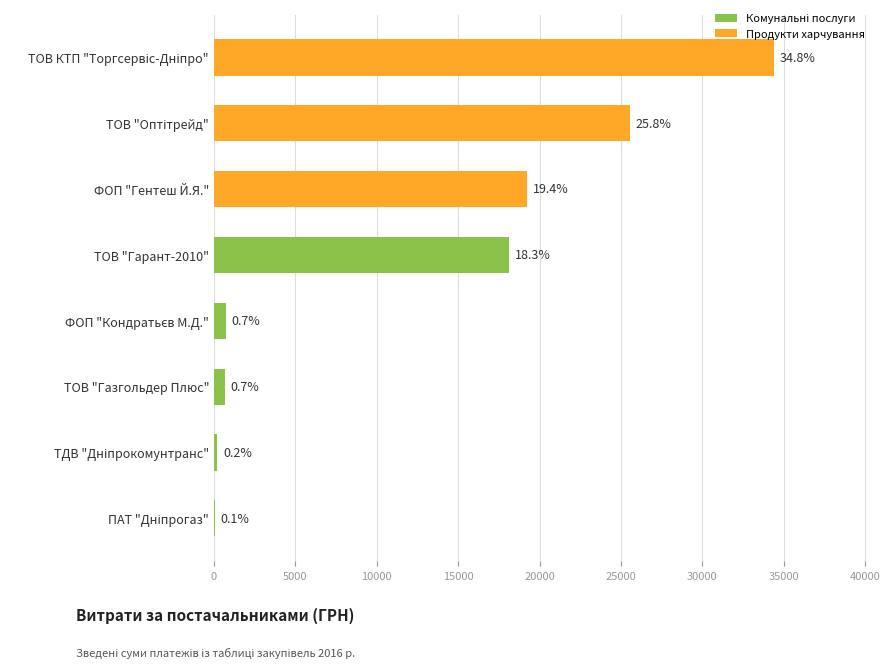

Are the bars horizontal?

Yes